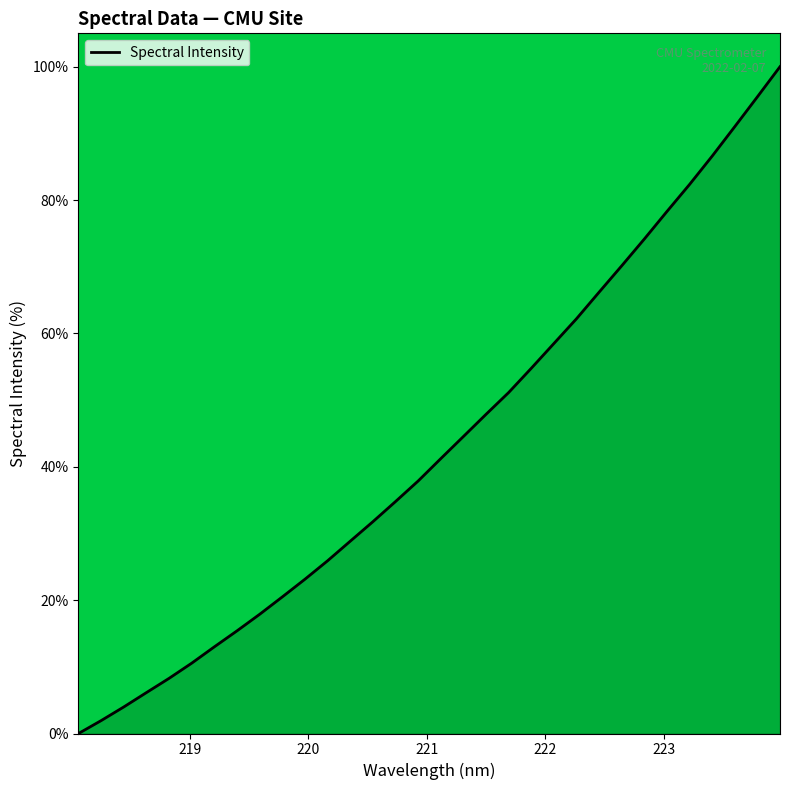

Does the chart have visible grid lines?

No